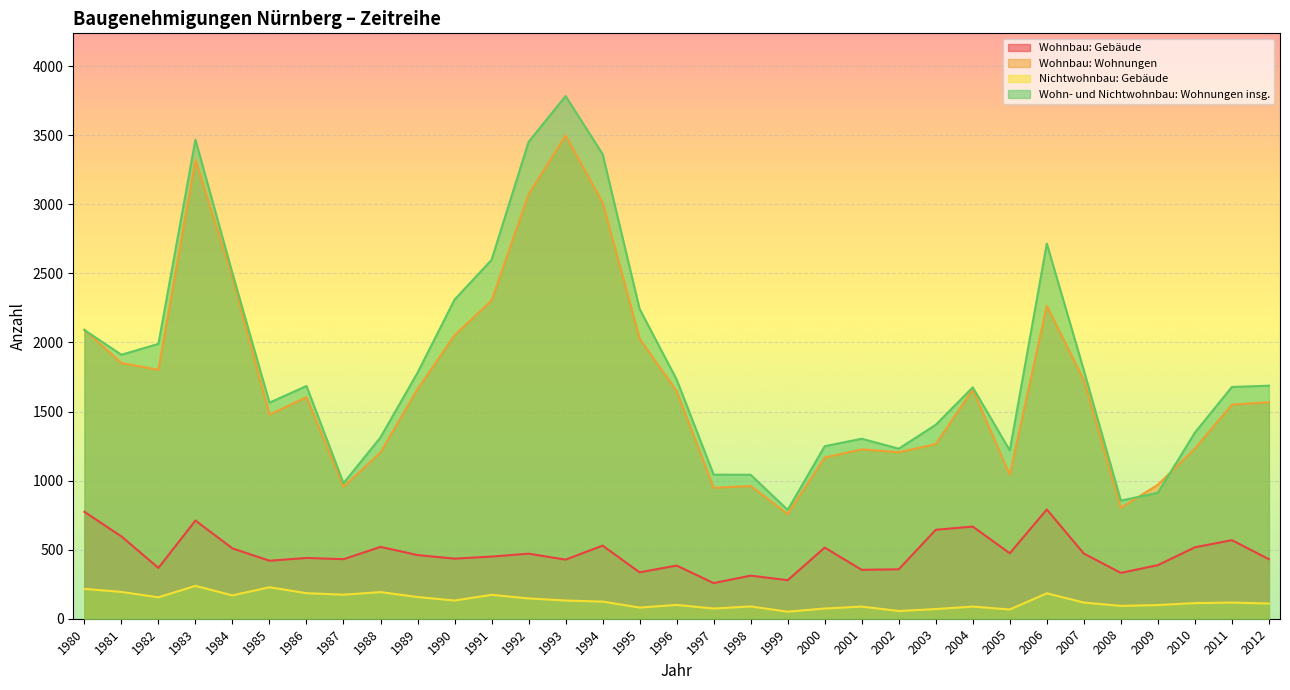

At which category does the chart reach its peak across all series?

1993